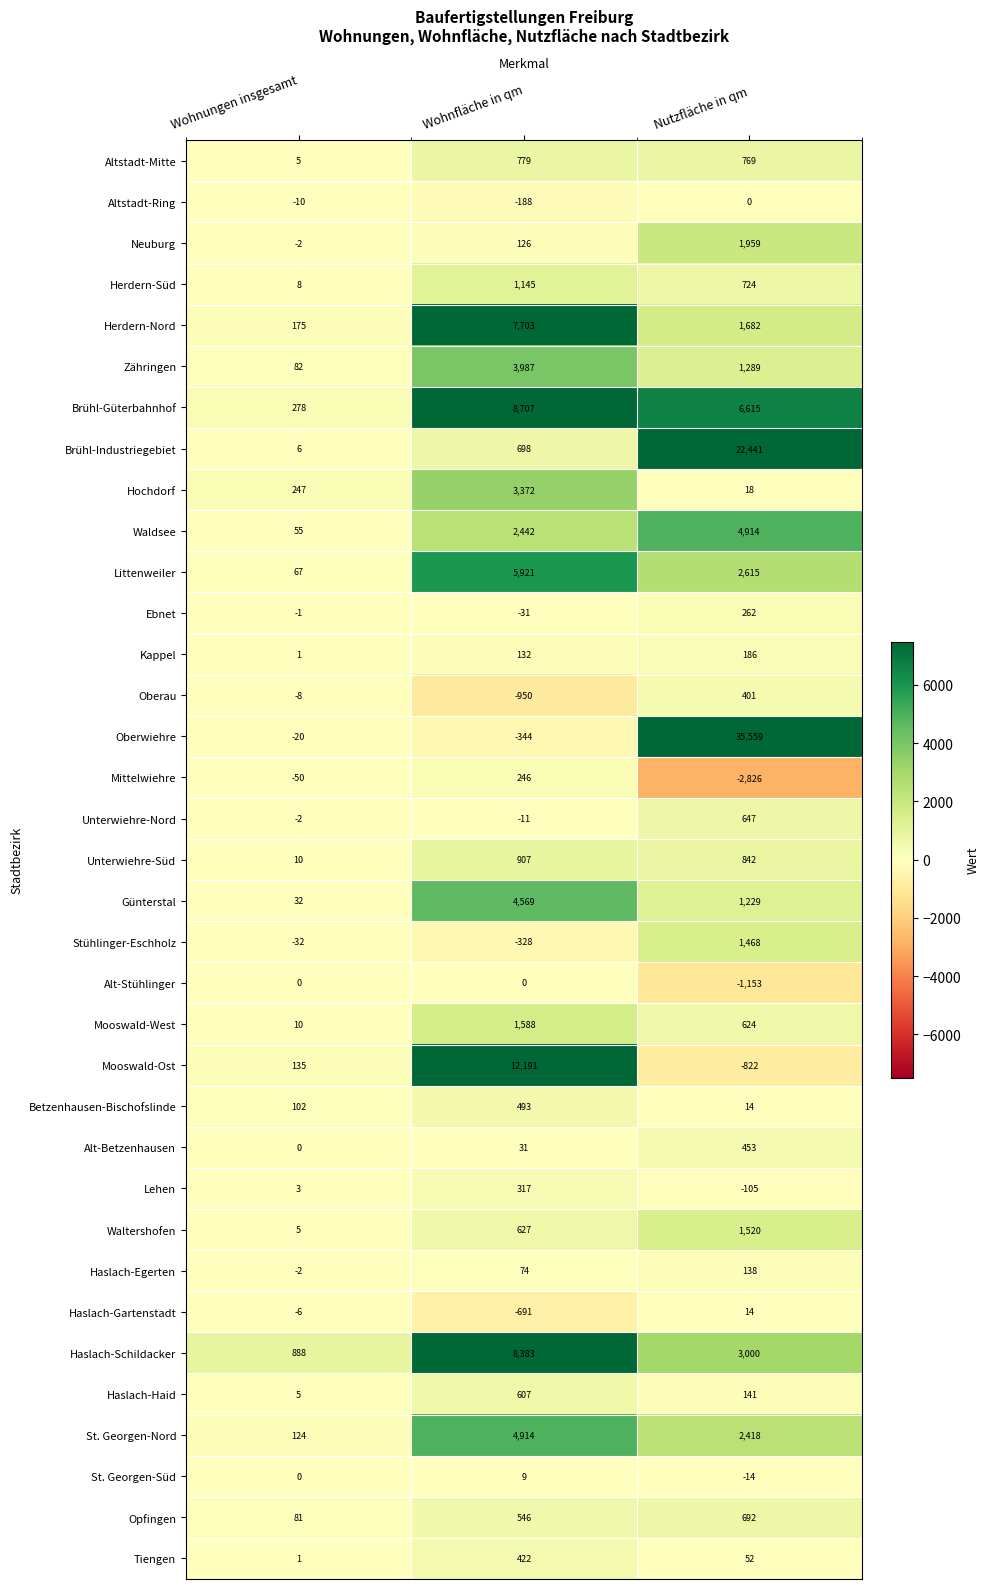

What is the difference between the Oberau values at Wohnungen insgesamt and Nutzfläche in qm?

409